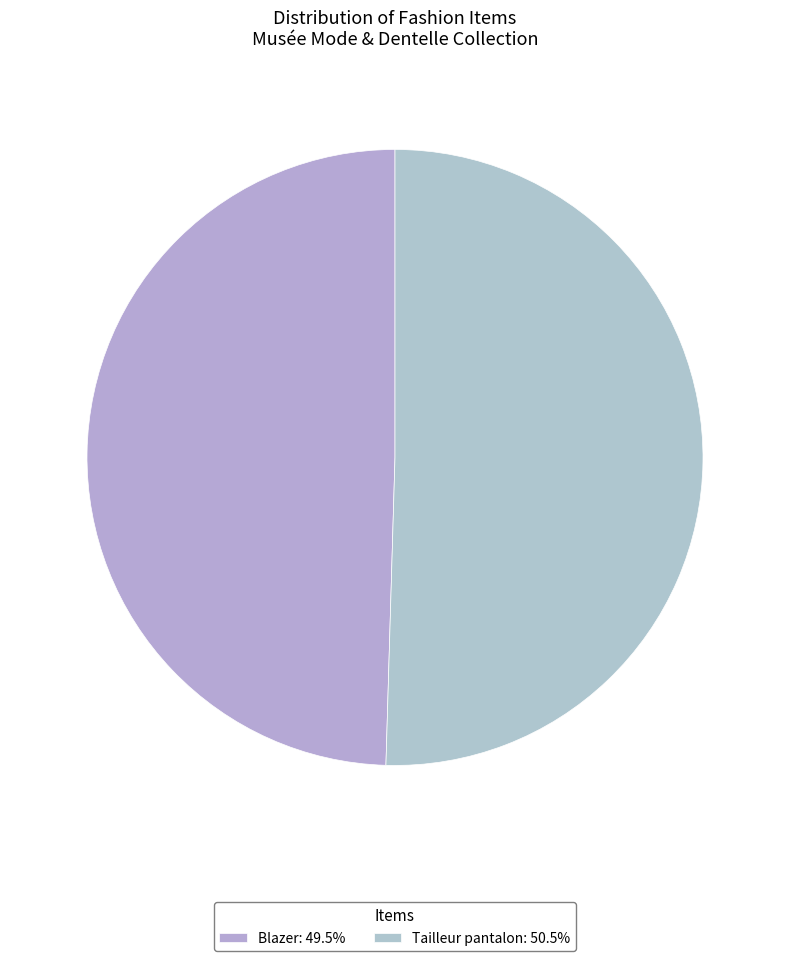

Which category has the biggest portion of the pie?

Tailleur pantalon